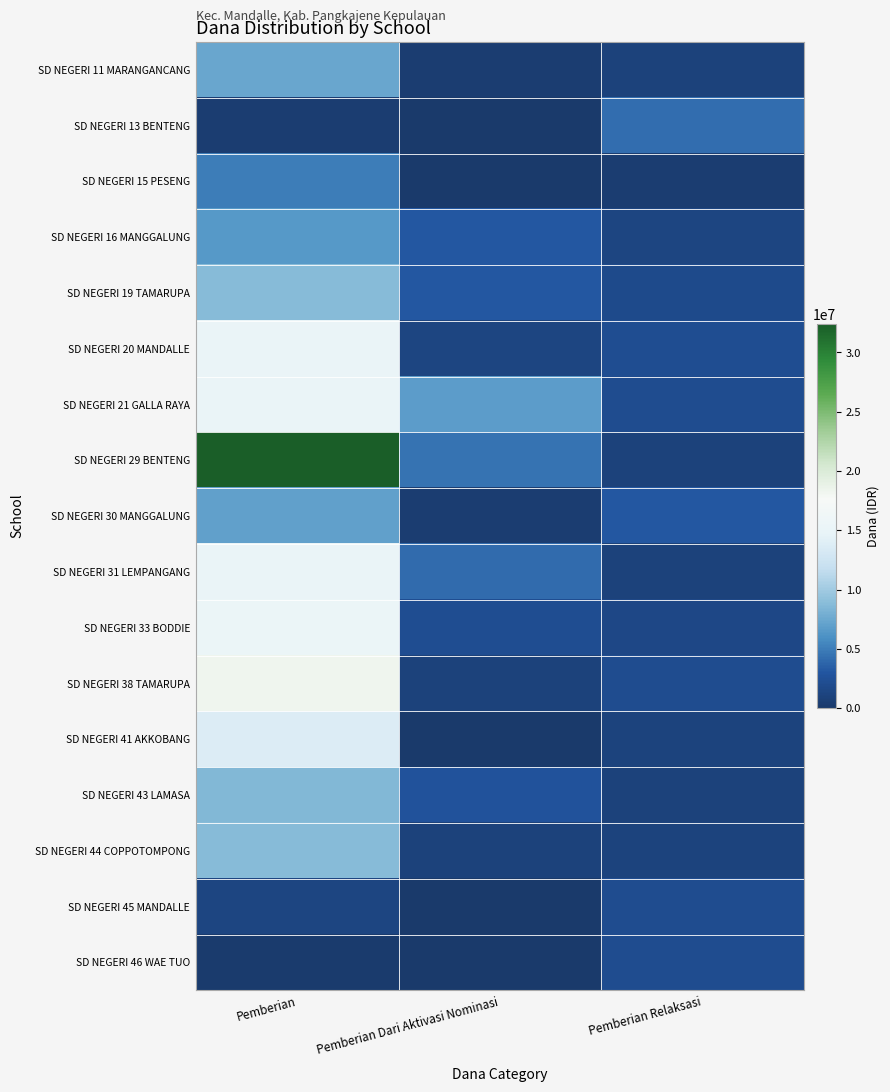

What is the greatest value displayed?

32400000